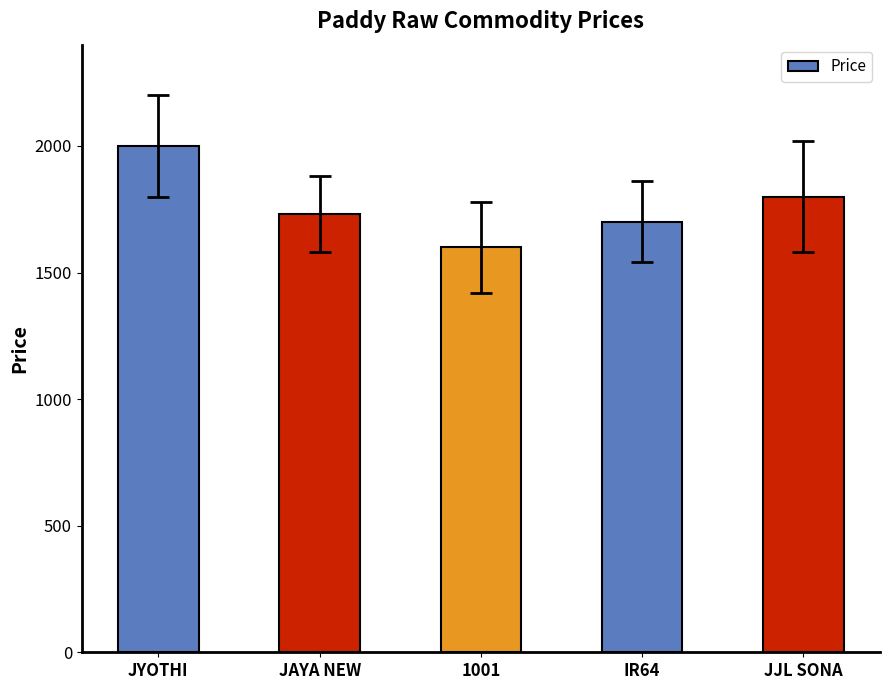

Does the chart contain any negative values?

No